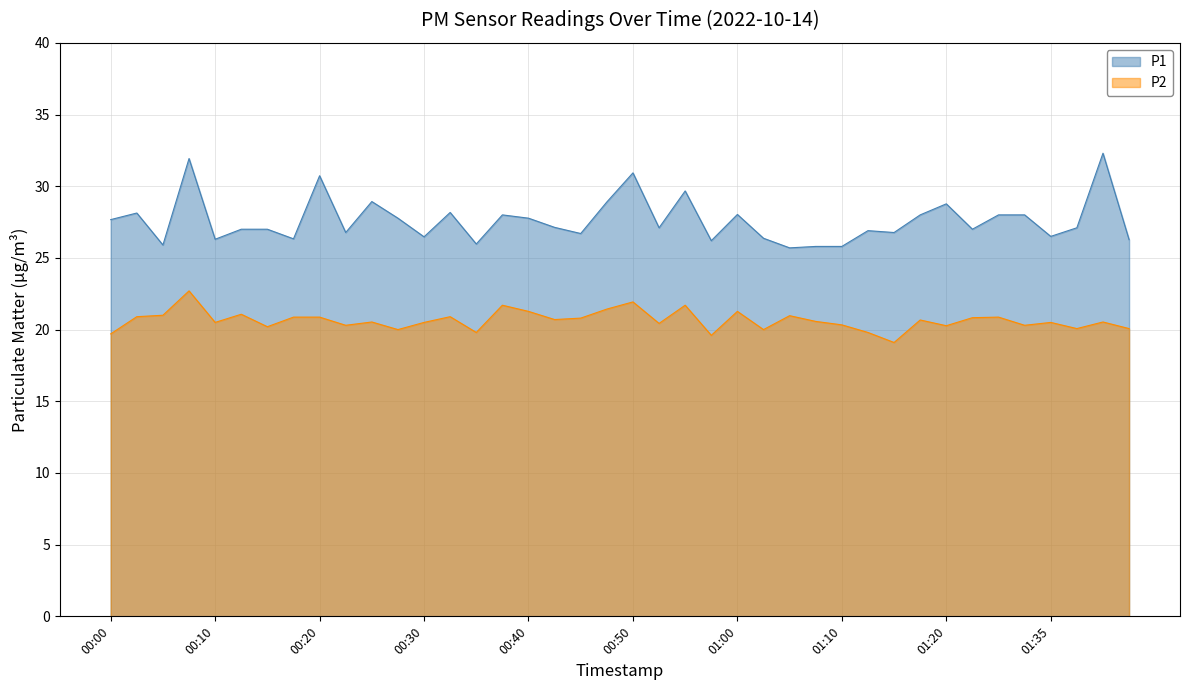

How many values in the P2 series exceed 20?

33